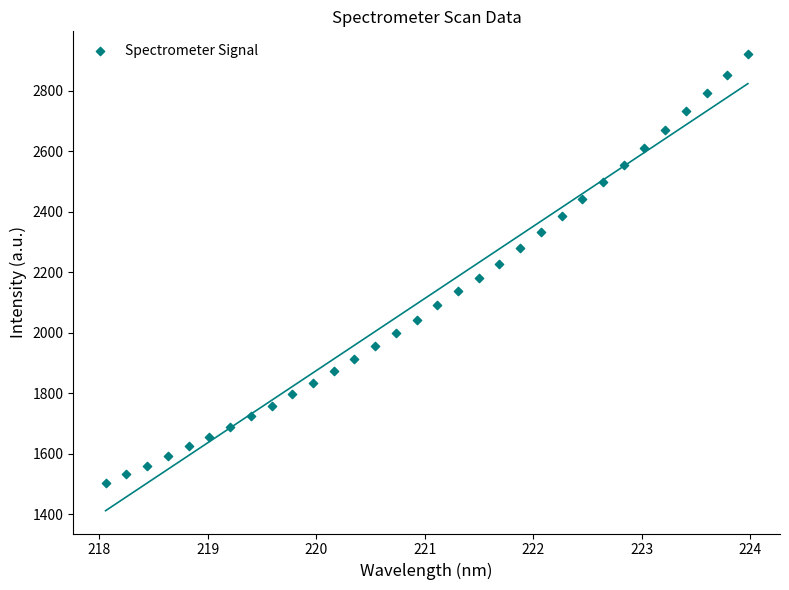

What is the range of Y values (max minus min)?

1416.8